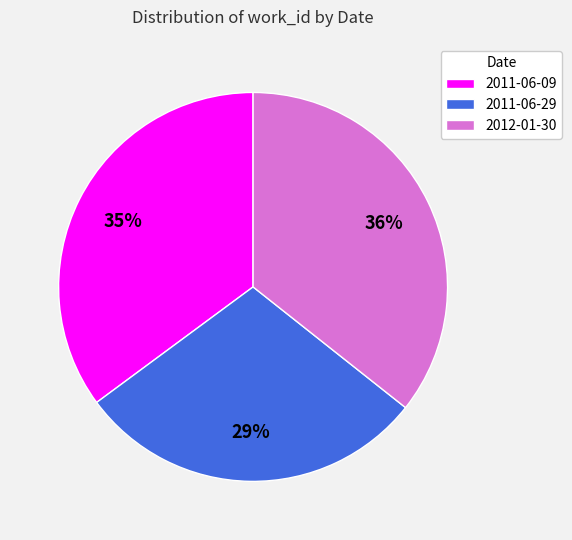

What is the ratio of the value at 2011-06-09 to the value at 2012-01-30?

1.0